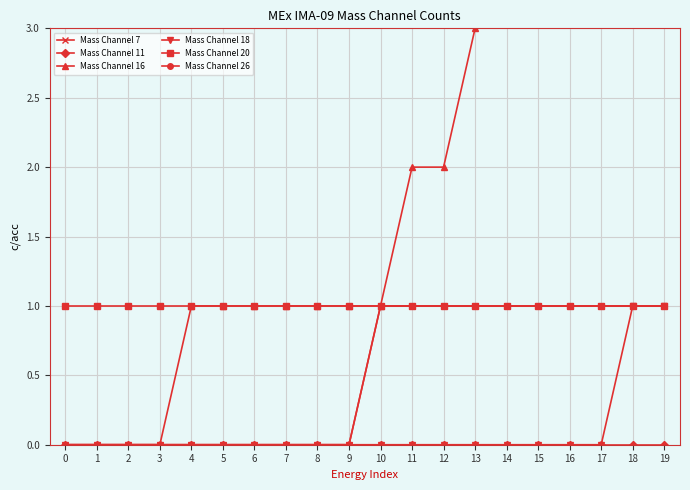

At which label is Mass Channel 16 closest to 2?

11